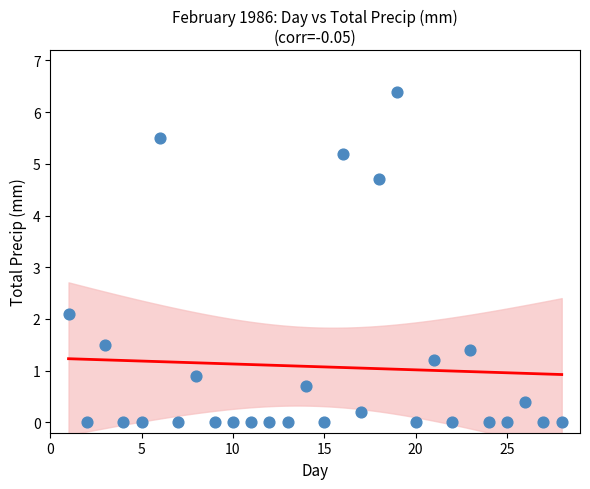

What Y value in the scatter plot is closest to 3?

2.1